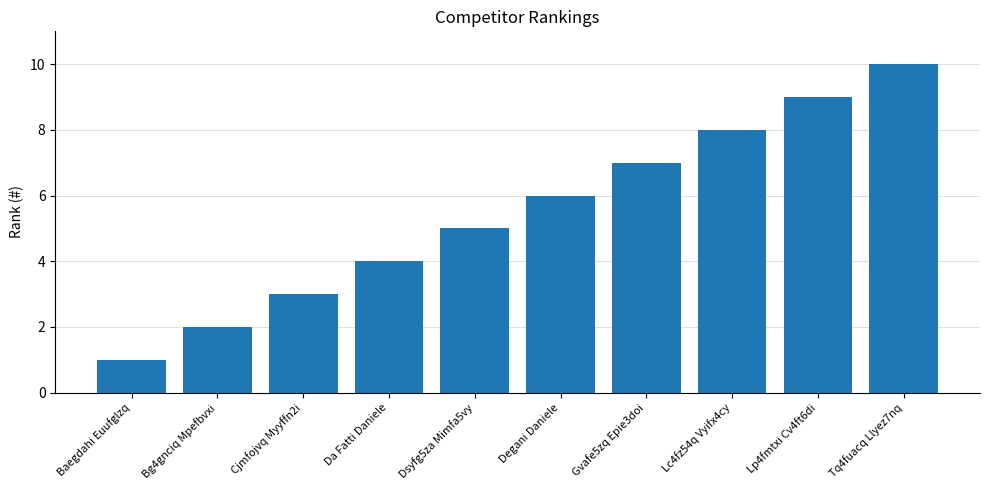

What position from the left is Degani Daniele?

6